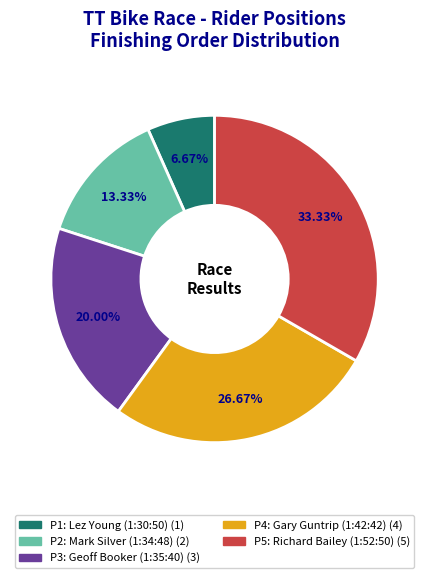

How many segments does this pie chart have?

5